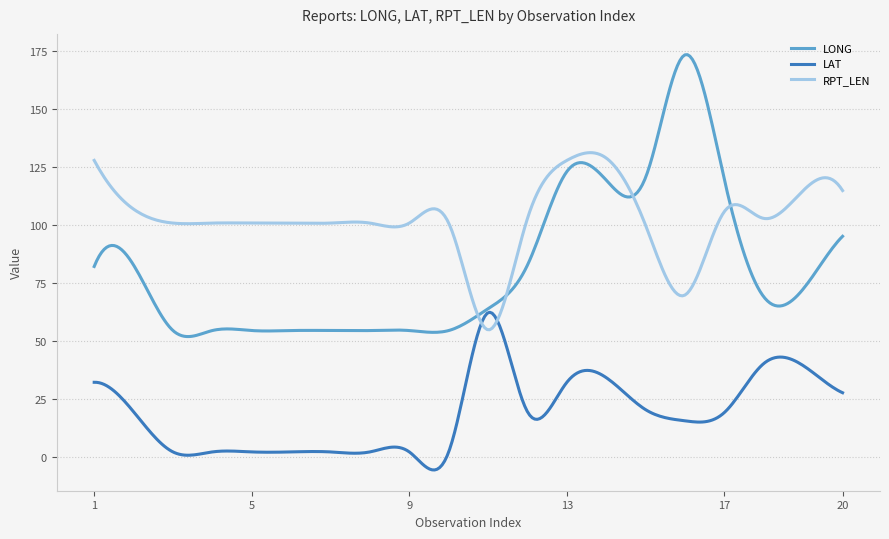

What is the maximum value shown in the chart?

173.6